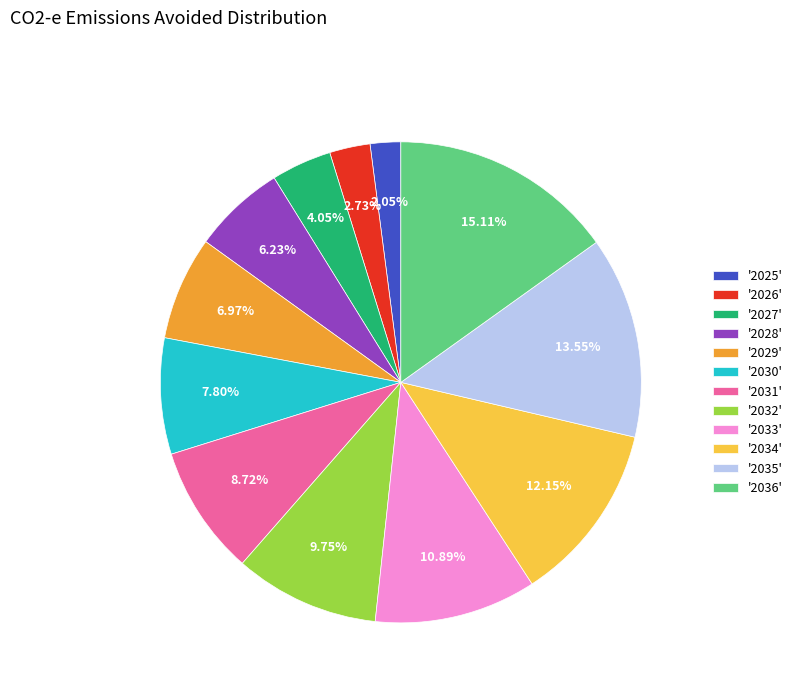

Between '2031' and '2034', which is larger?

'2034'